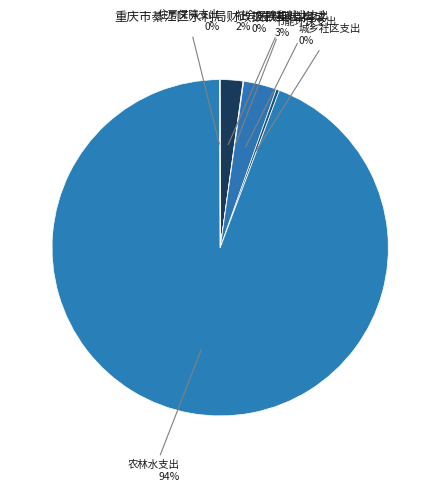

What is the largest slice in the pie chart?

农林水支出